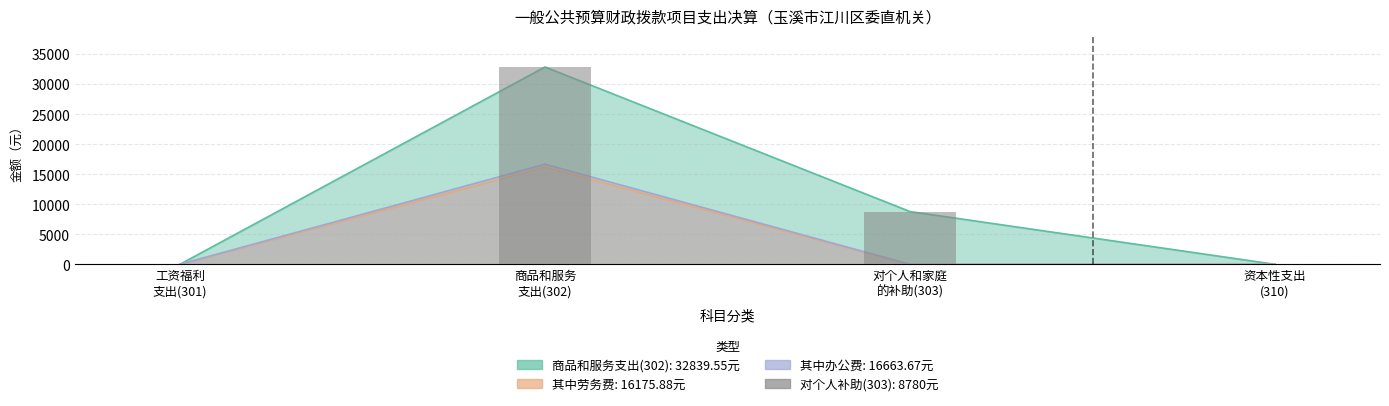

What is the ratio of the value at 商品和服务
支出(302) to the value at 对个人和家庭
的补助(303)?

3.7